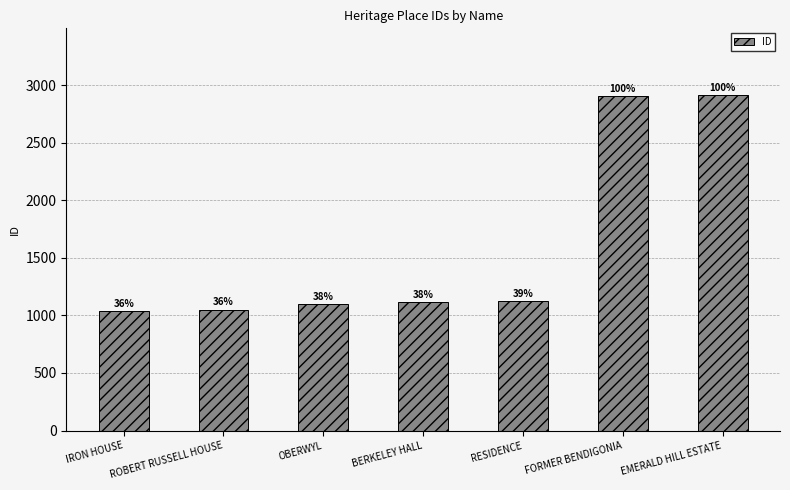

Are the bars grouped side by side (vs. stacked)?

No